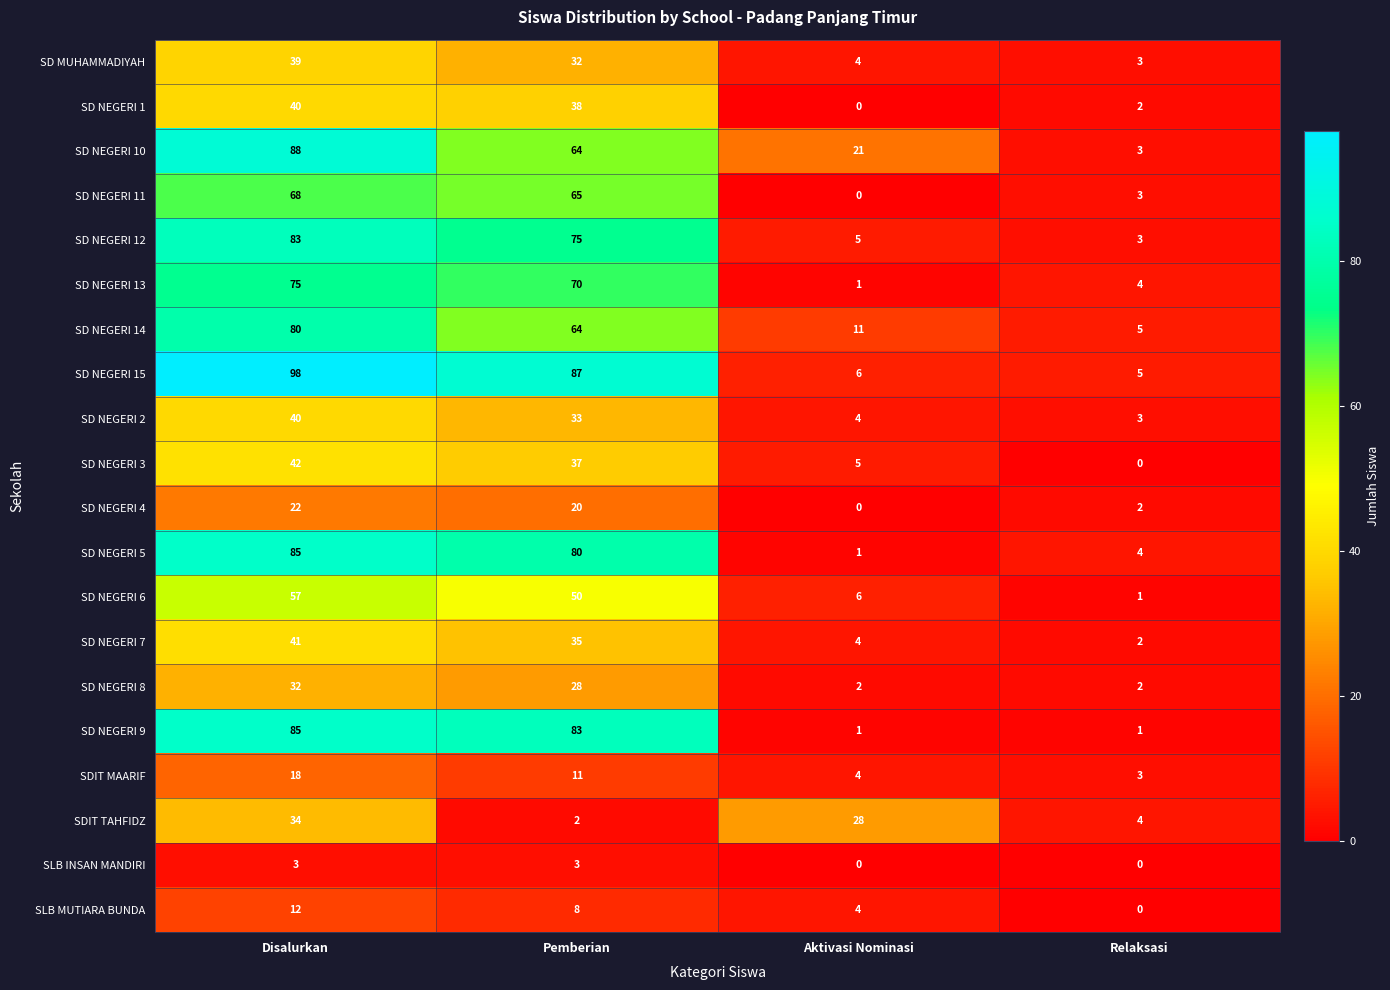

Between Pemberian and Aktivasi Nominasi, which series saw the biggest shift?

SD NEGERI 9